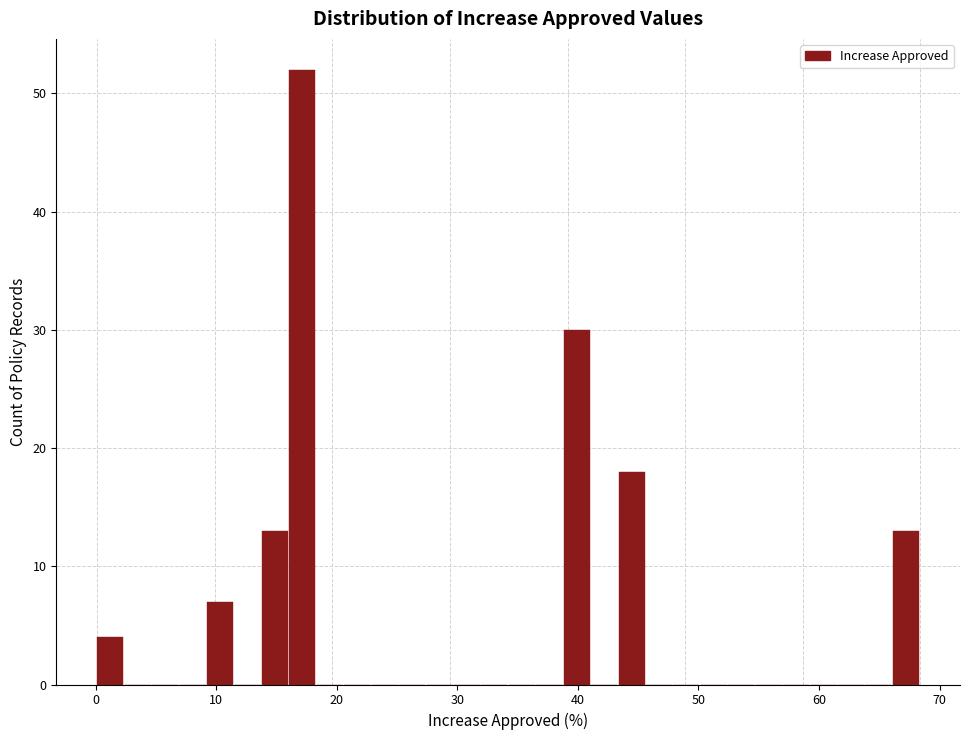

Read against the x-axis, roughly where is the centre of the tallest bar?

17